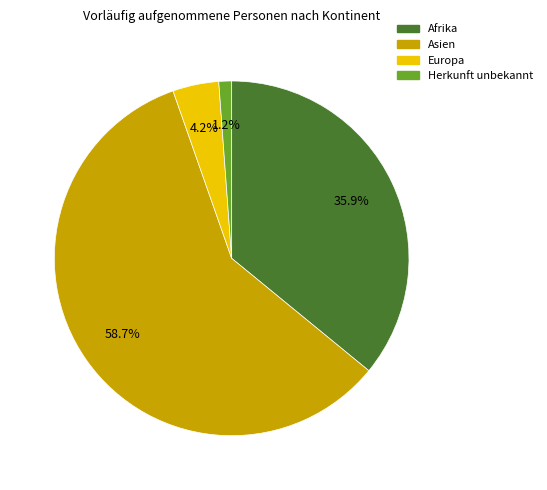

Is there a majority slice in this chart?

Yes